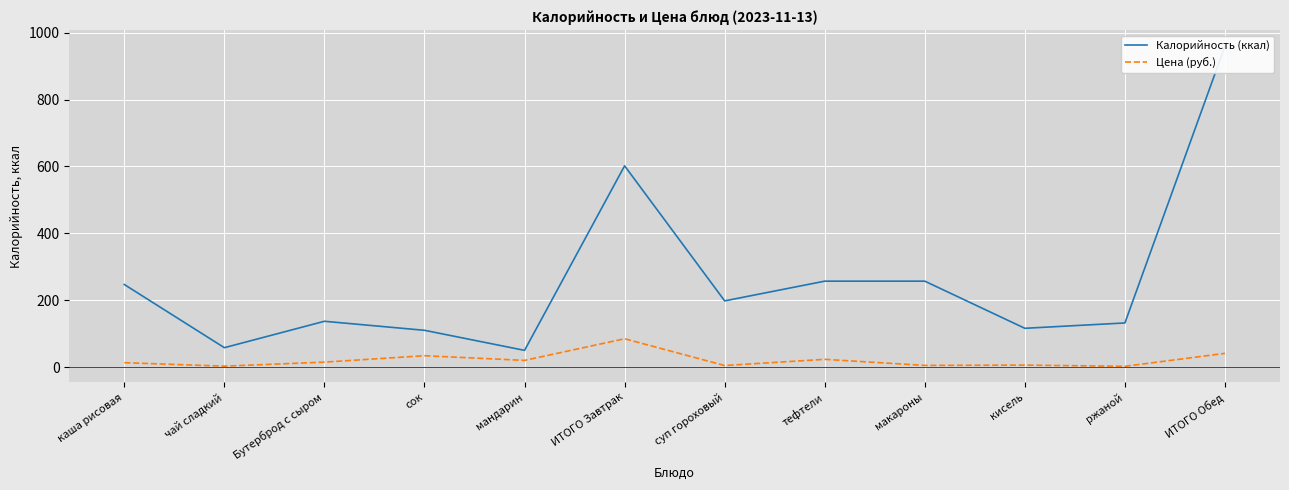

Which category has the highest value in the Калорийность (ккал) series?

ИТОГО Обед